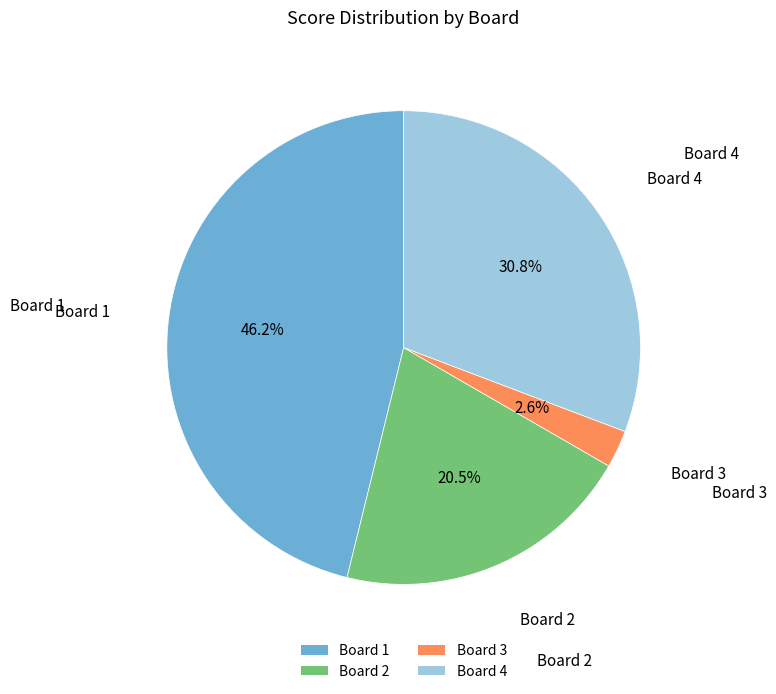

How many segments does this pie chart have?

4